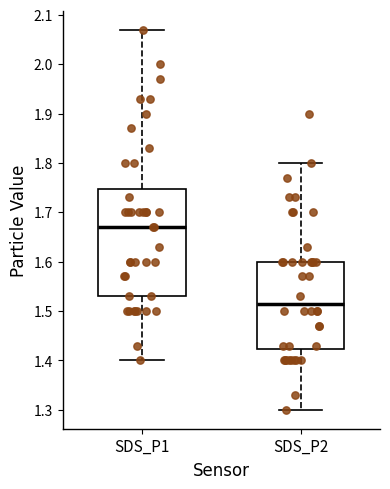

Reading left to right, transcribe this box plot: for each box, give where its median line is, the range the box spans, and where its two whiskers end, as read against the y-axis. The values are not printed on the chart, so give them approximately, as read against the axis.

SDS_P1: median 1.67, box 1.53 to 1.75, whiskers 1.40 to 2.07
SDS_P2: median 1.52, box 1.42 to 1.60, whiskers 1.30 to 1.80